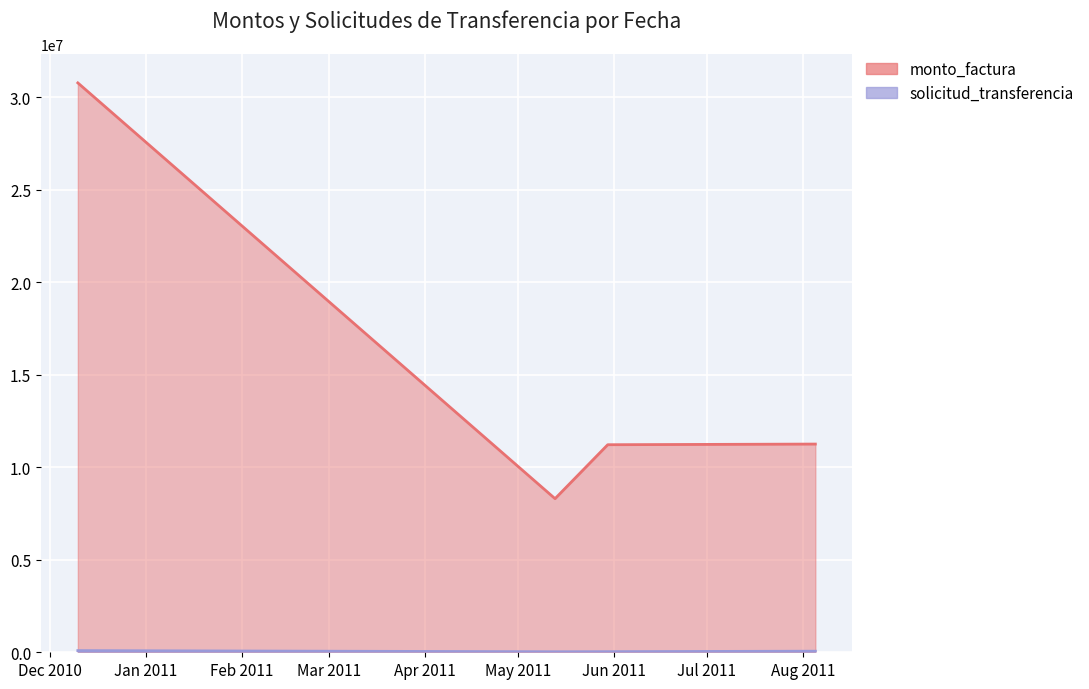

What is the minimum value for solicitud_transferencia?

28214